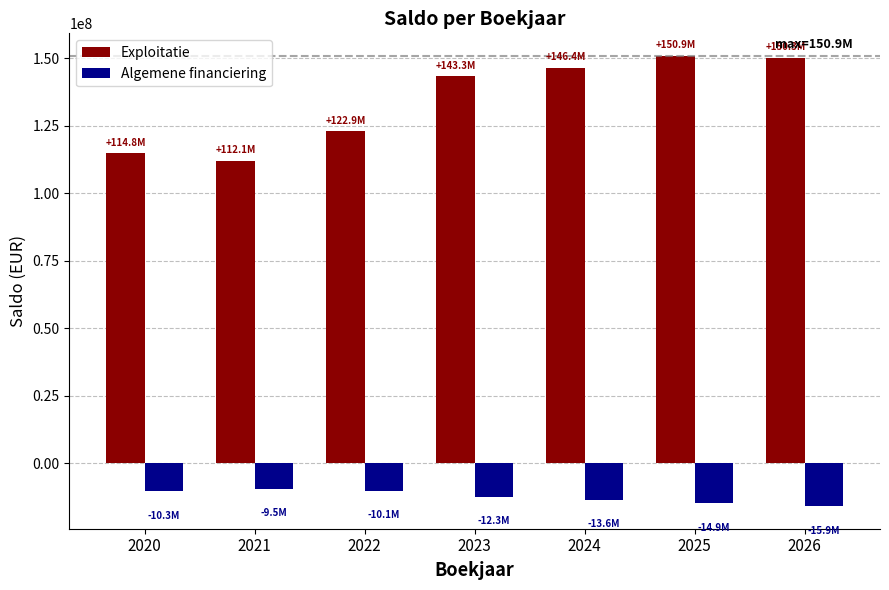

What is the difference between the second highest and minimum values in the Exploitatie series?

38230495.7